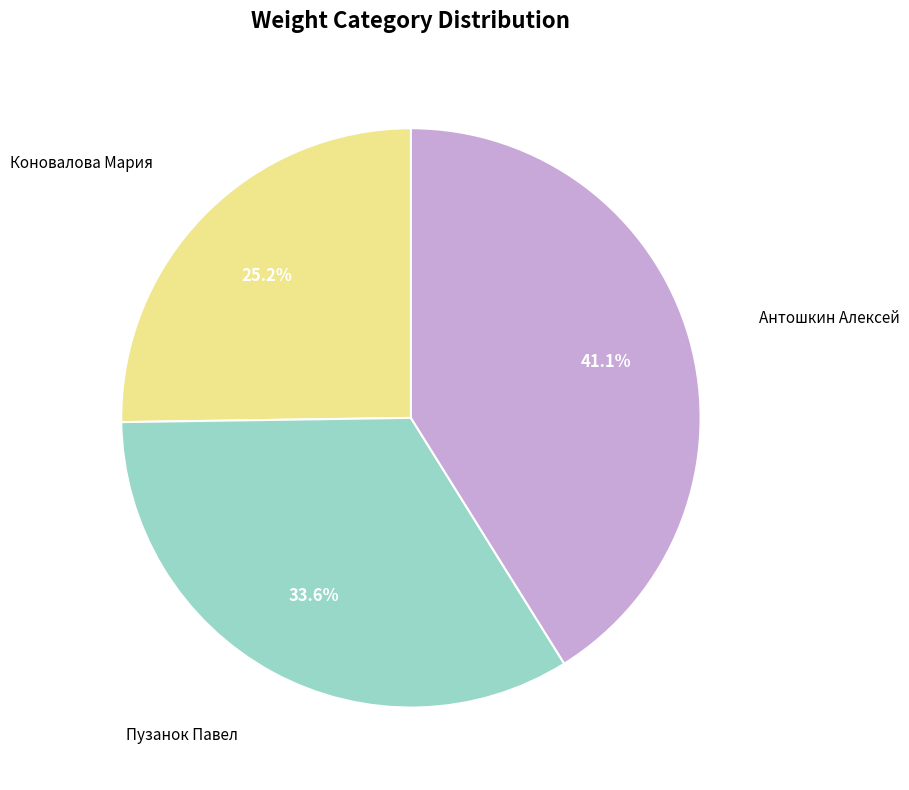

Is there any slice that represents more than half of the pie?

No